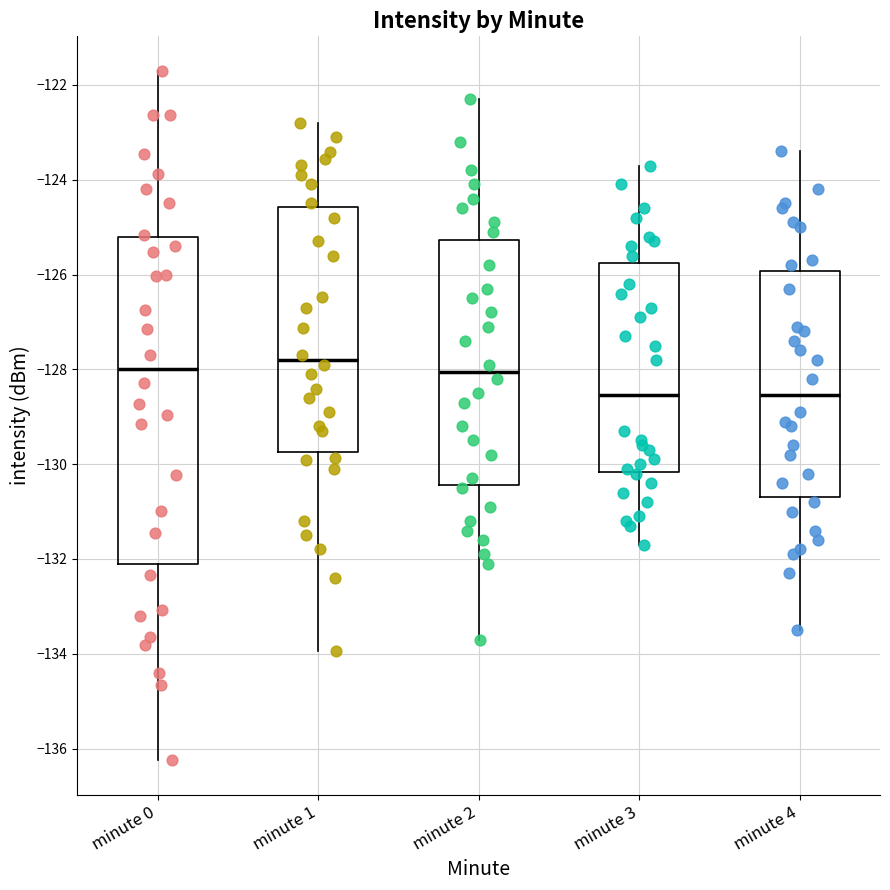

Which box is the tallest, from its lower edge to its upper edge?

minute 0